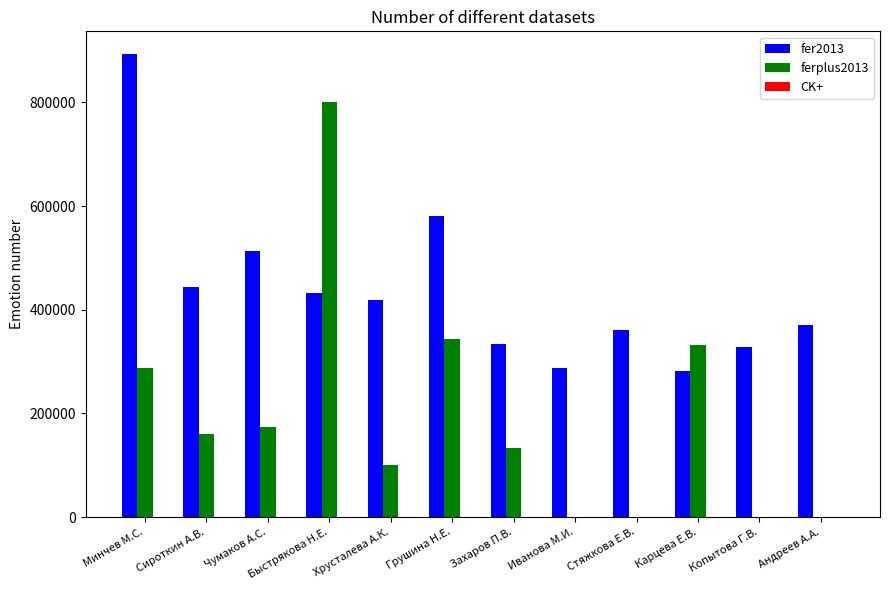

How many categories are shown in the chart?

12